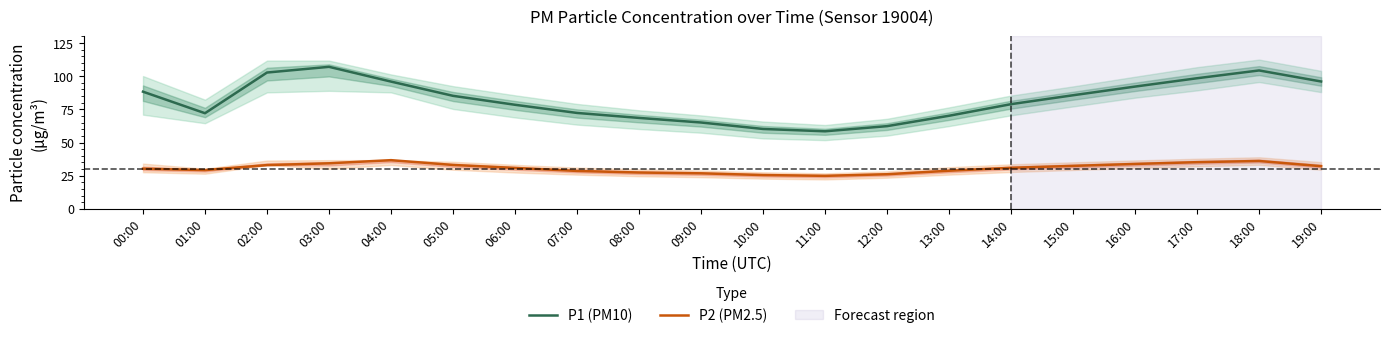

What are all the series names shown in the legend?

P1 (PM10), P2 (PM2.5)